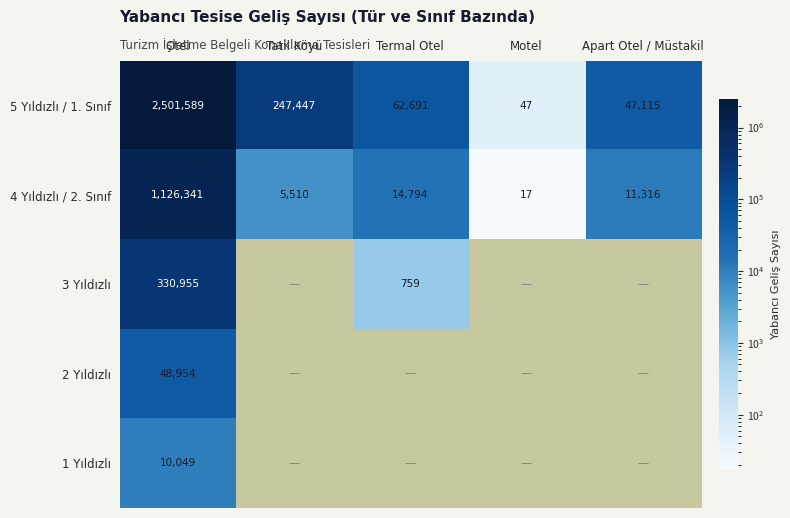

Which category has the highest value in the 5 Yıldızlı / 1. Sınıf series?

Otel